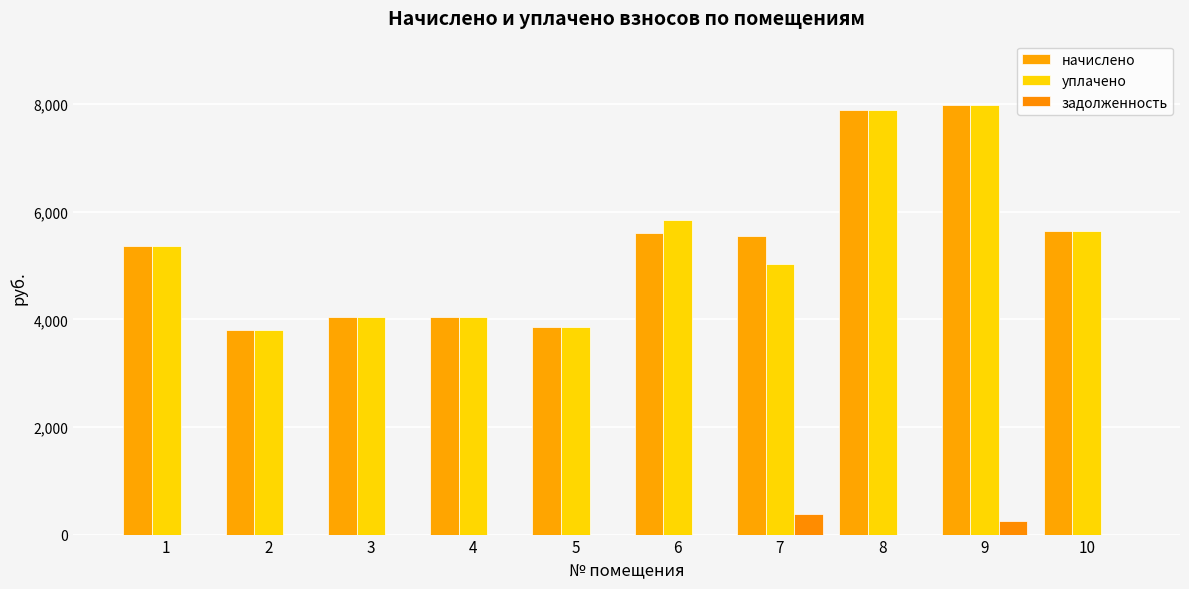

What are all the series names shown in the legend?

начислено, уплачено, задолженность